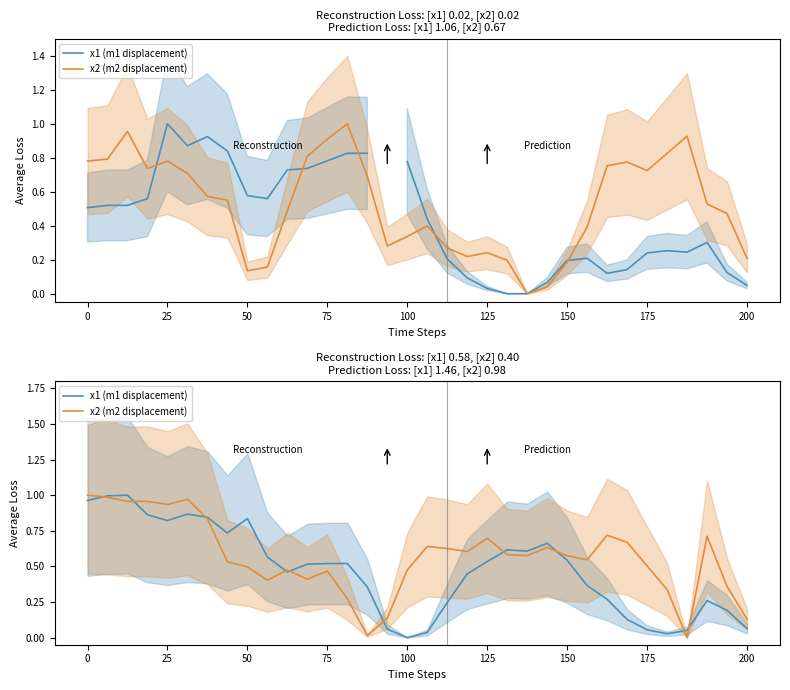

At which category does the chart reach its minimum across all series?

100